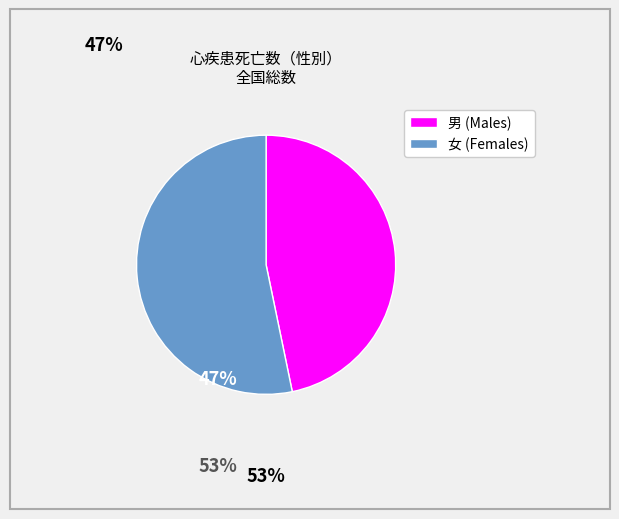

Which slice is the largest?

女